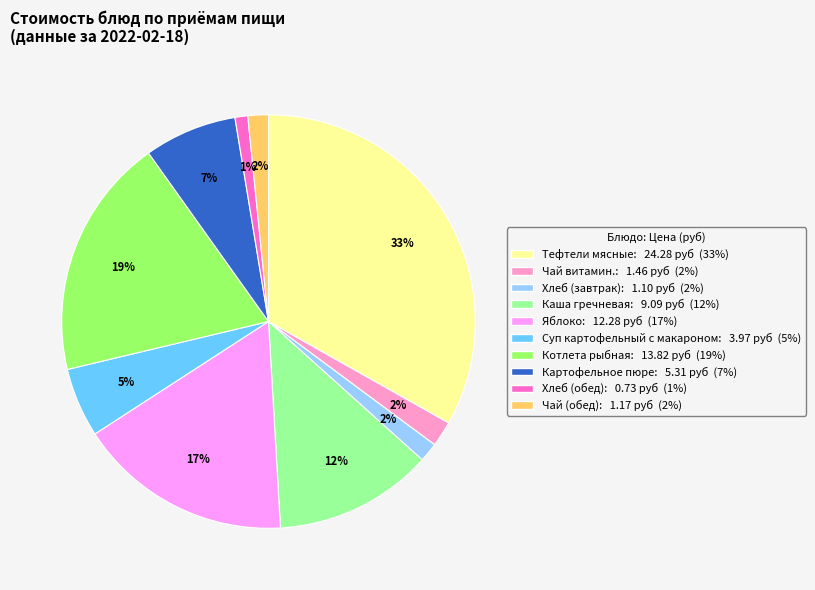

Is there a majority slice in this chart?

No